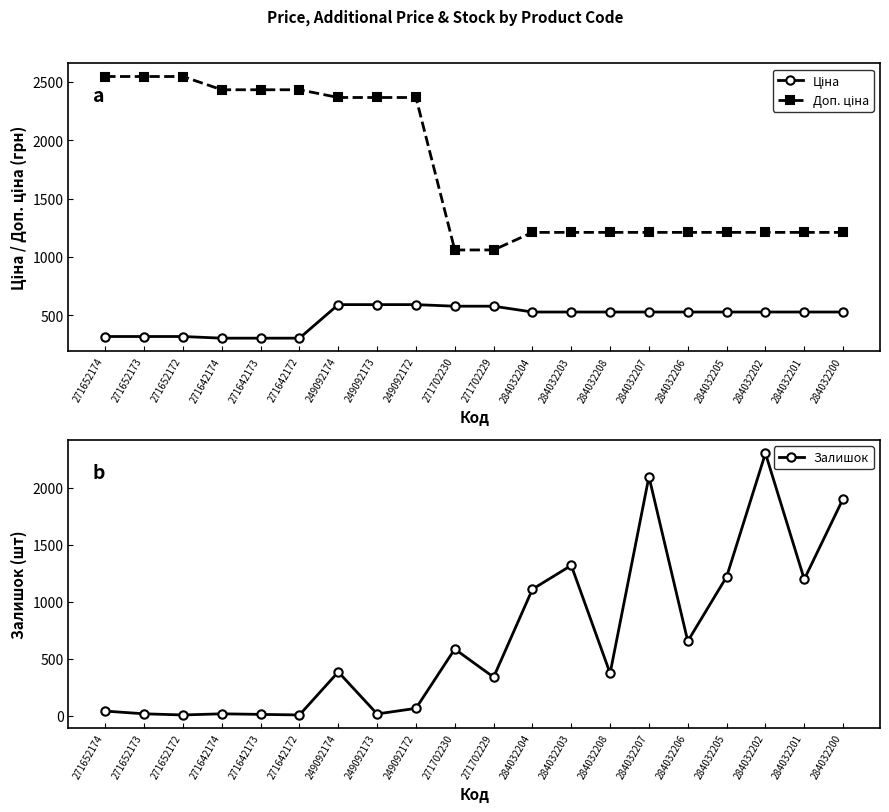

Between 271642173 and 284032203, which series saw the biggest shift?

Залишок